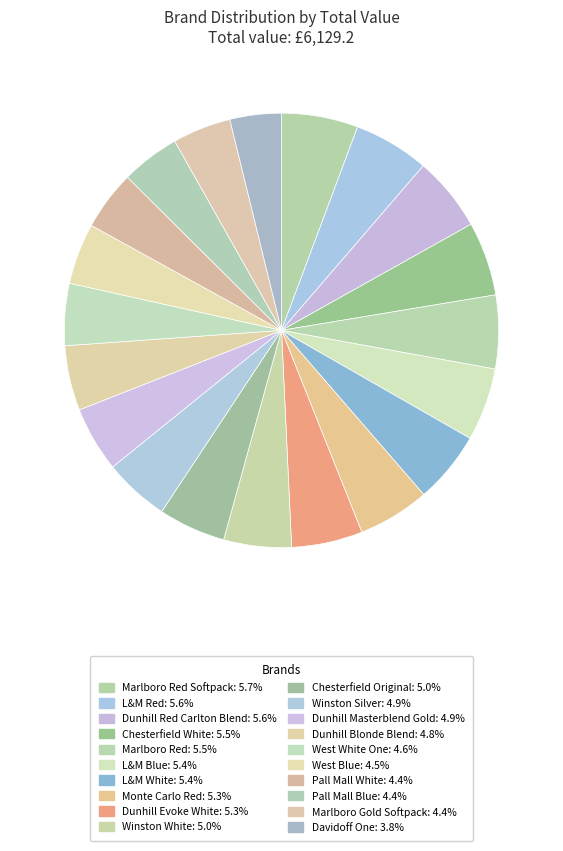

Is there a majority slice in this chart?

No